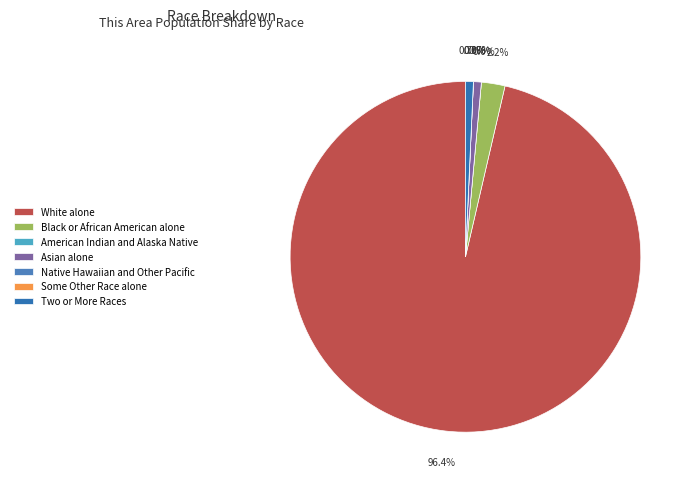

To the nearest percent, what is the combined percentage of American Indian and Alaska Native and White alone?

96%